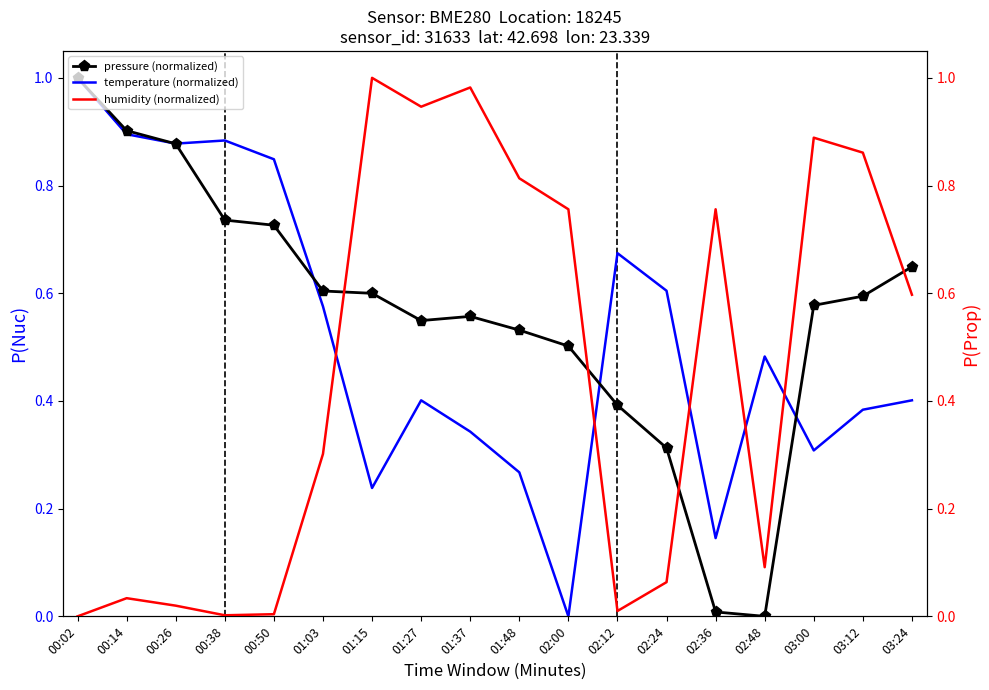

At which category does pressure (normalized) reach its first local peak?

01:37